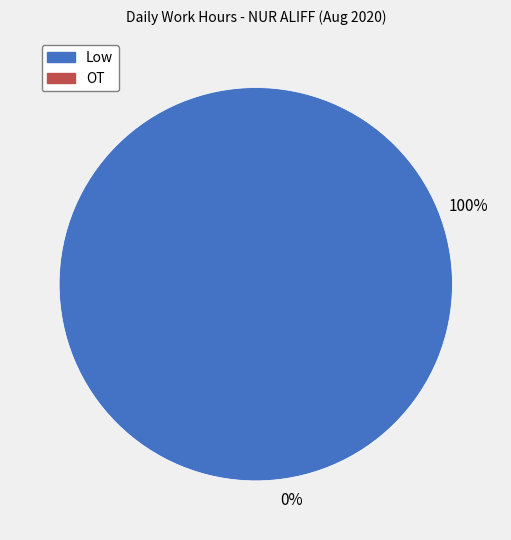

Is there a majority slice in this chart?

Yes